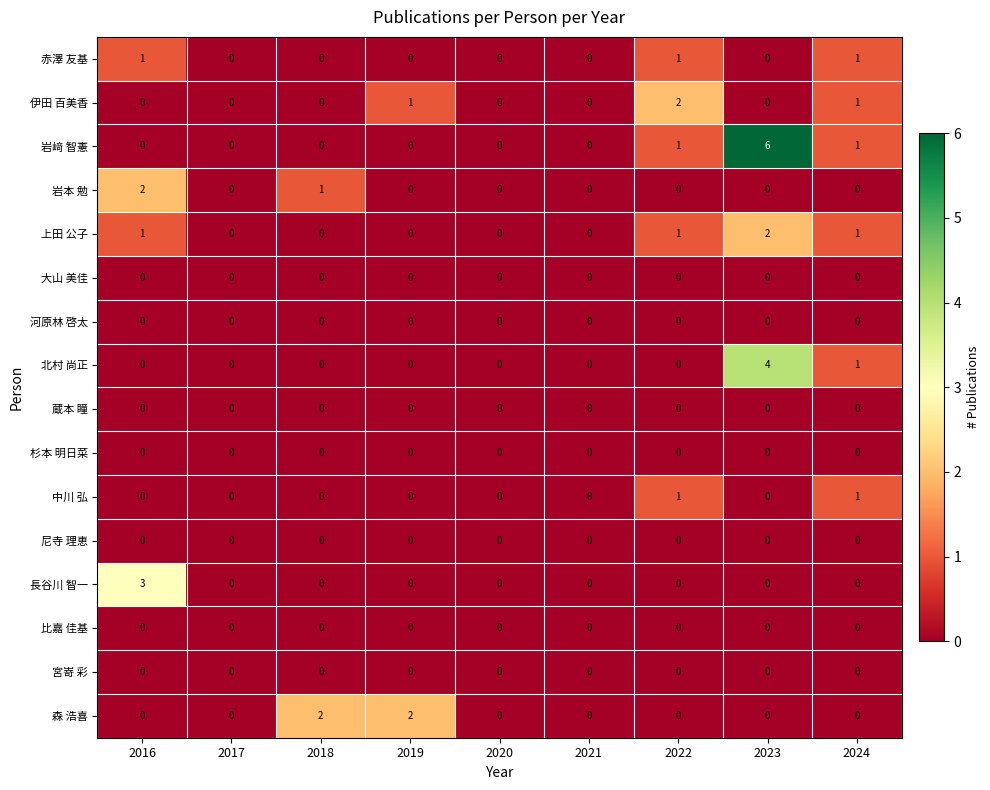

Which series has the widest spread of values?

岩﨑 智憲